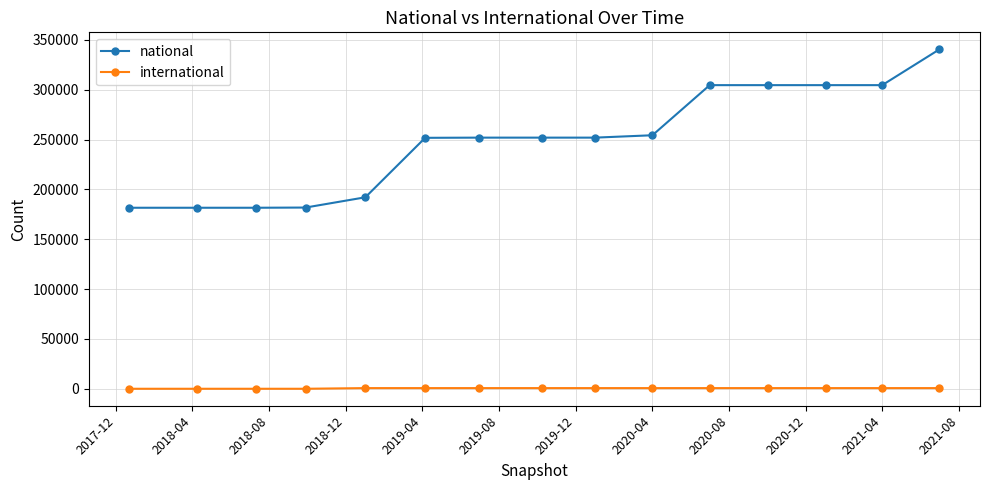

What is the greatest value displayed?

340637